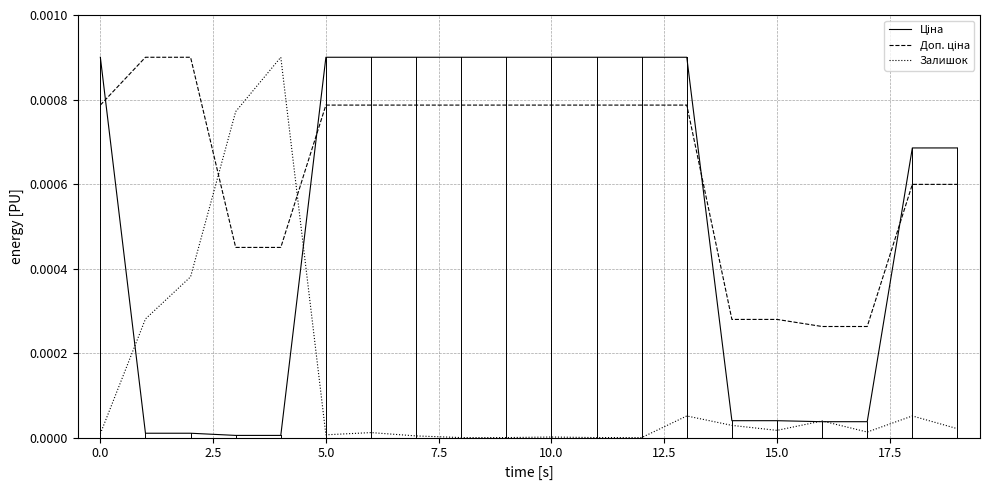

How many categories are shown in the chart?

20